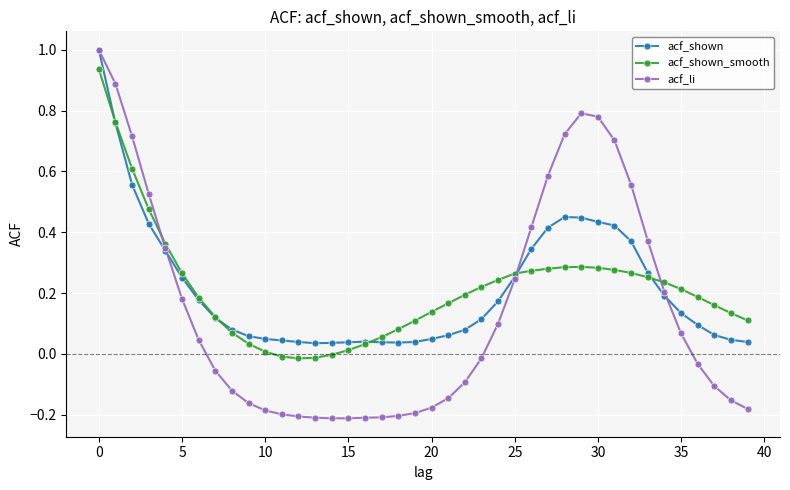

Which series has the largest range (max minus min)?

acf_li